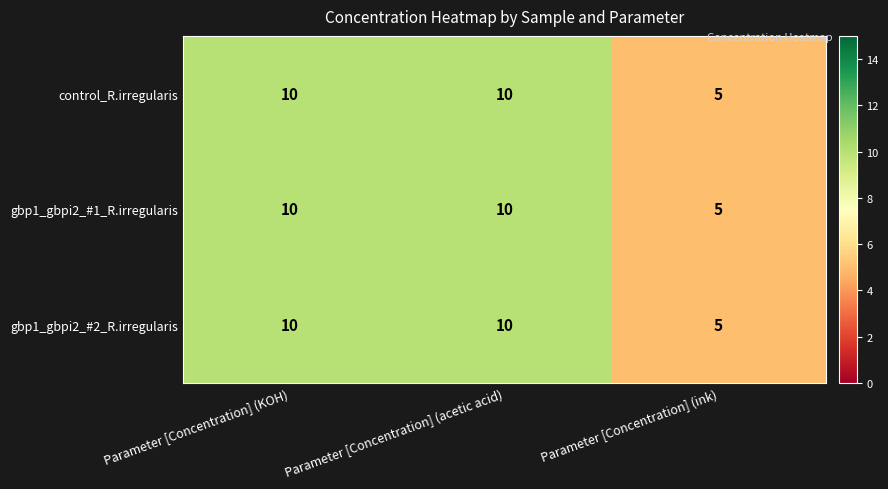

At how many categories does at least one series exceed 9?

2